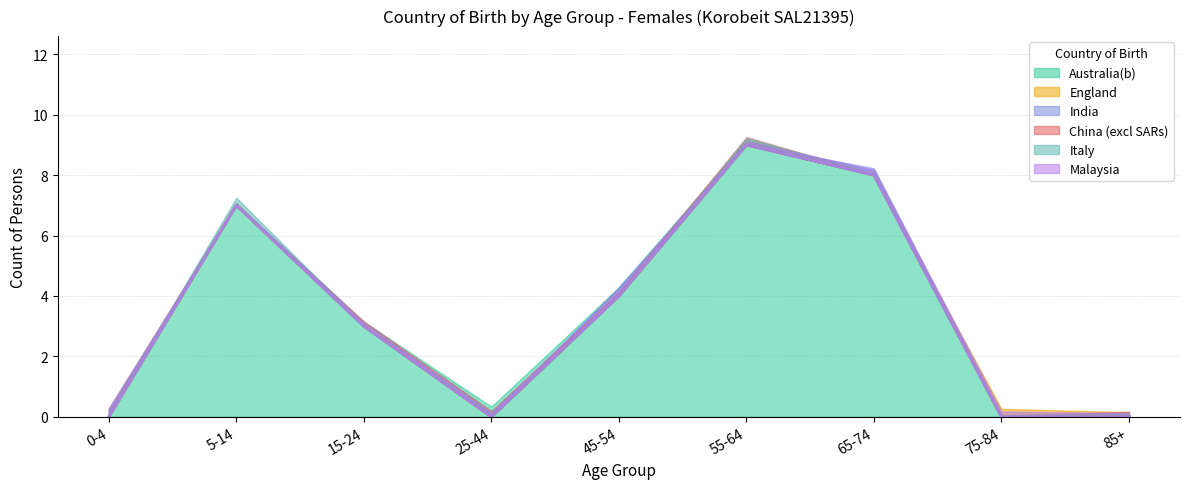

What is the label of the 2nd point from the left?

5-14